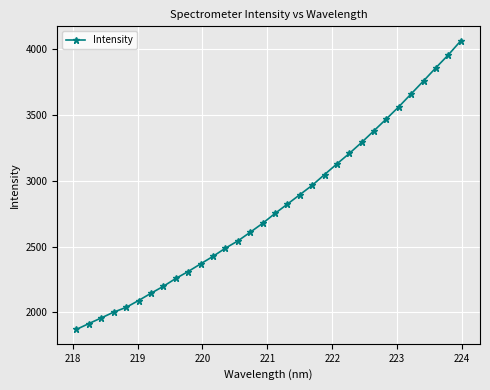

What is the minimum value shown in the chart?

1869.8